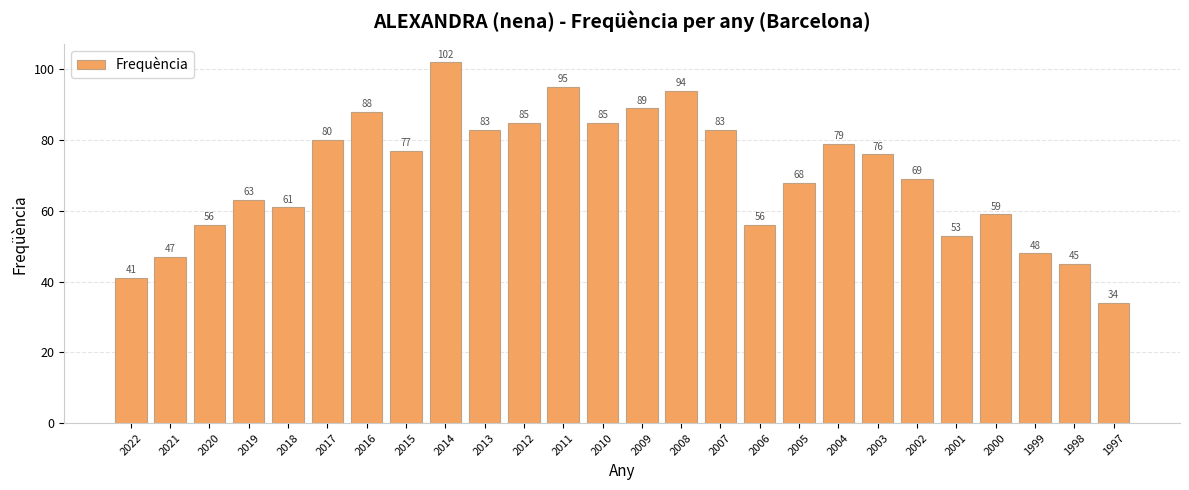

Is it true that the value at 2004 is 50?

False